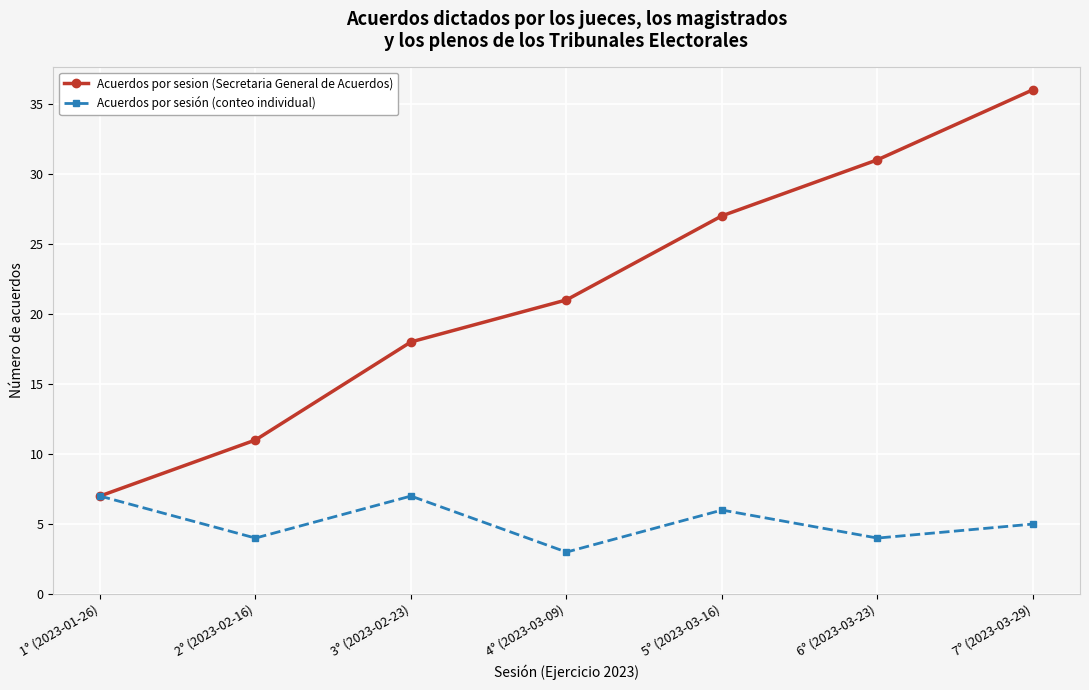

True or false: Acuerdos por sesión (conteo individual) has a value of 8 at 7° (2023-03-29).

False